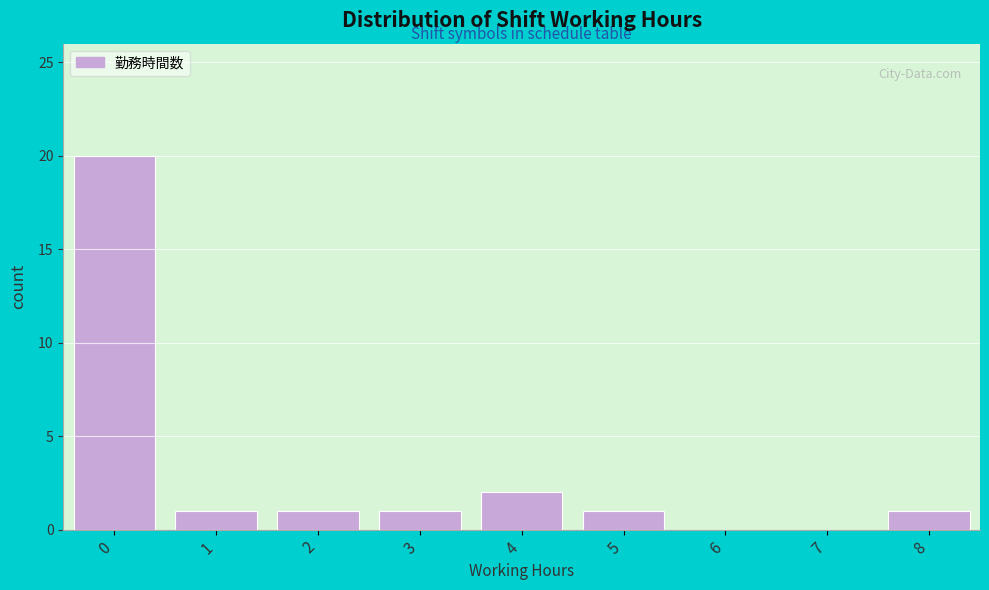

Reading left to right, list all the values displayed in this chart.

0=20	1=1	2=1	3=1	4=2	5=1	6=0	7=0	8=1